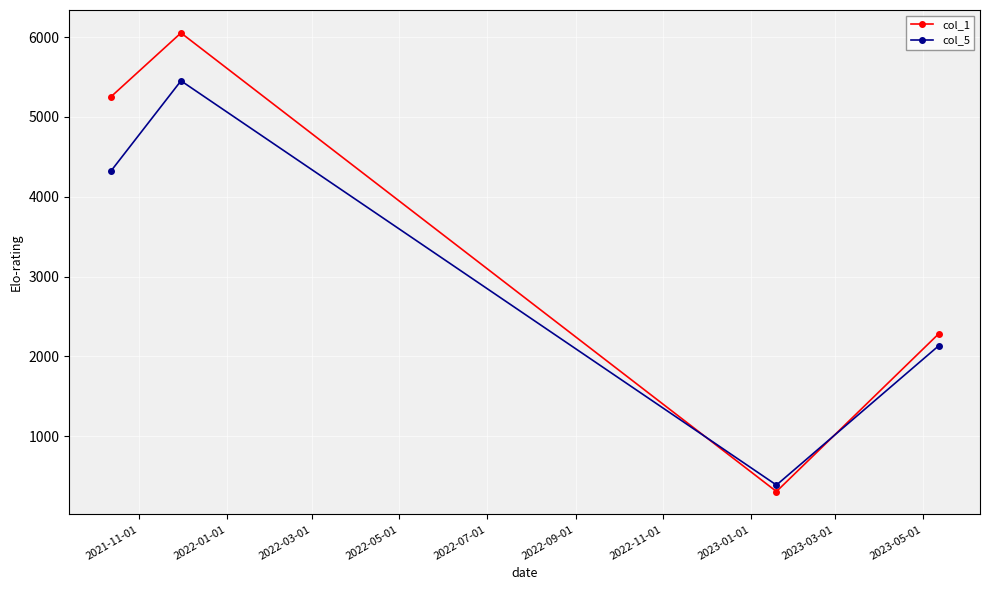

How many interior local valleys does the col_5 series have?

1